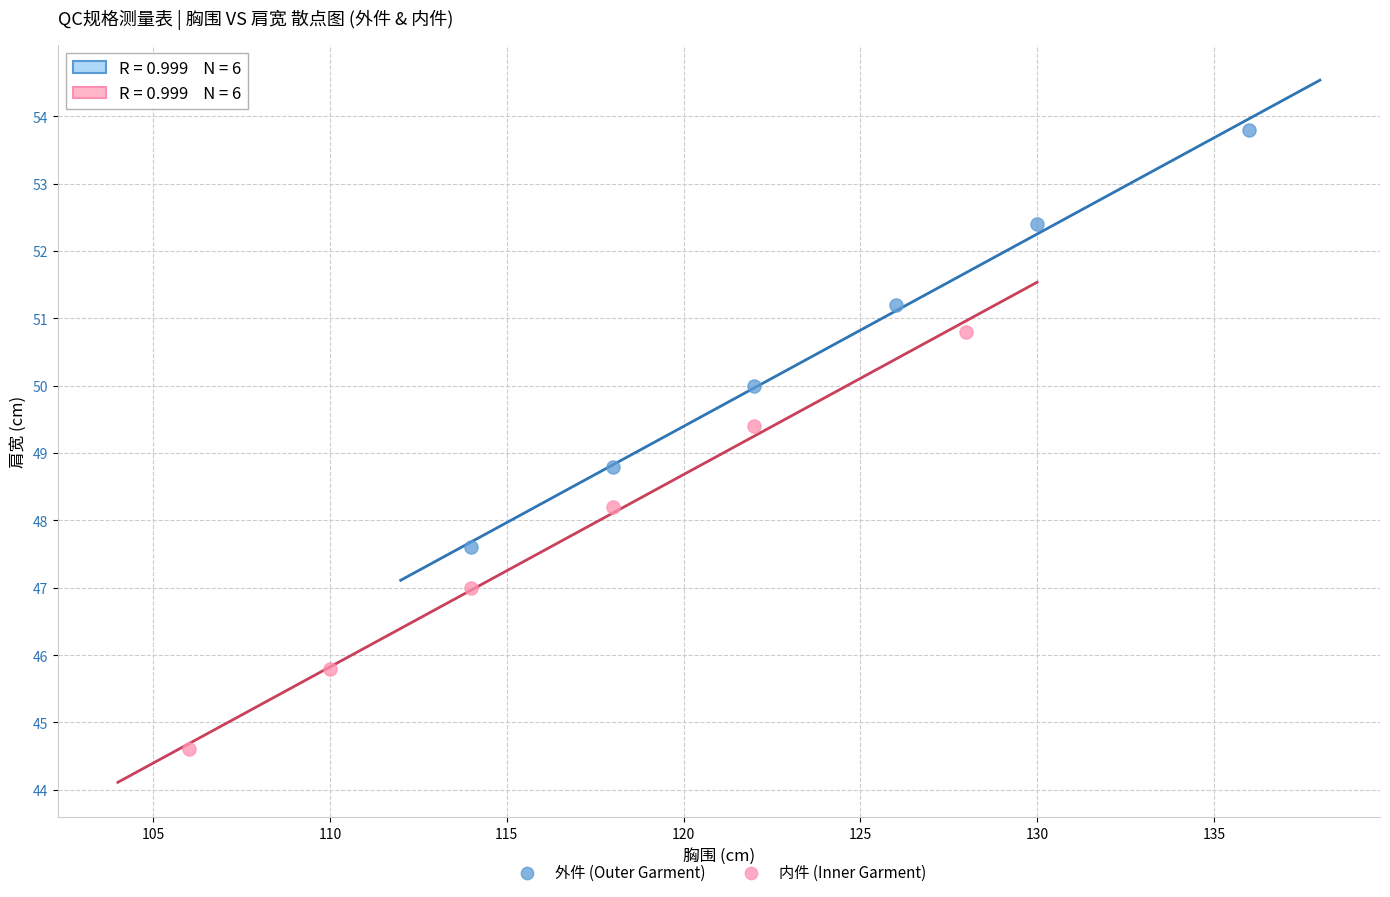

Which series contains the lowest Y value?

内件 (Inner Garment)